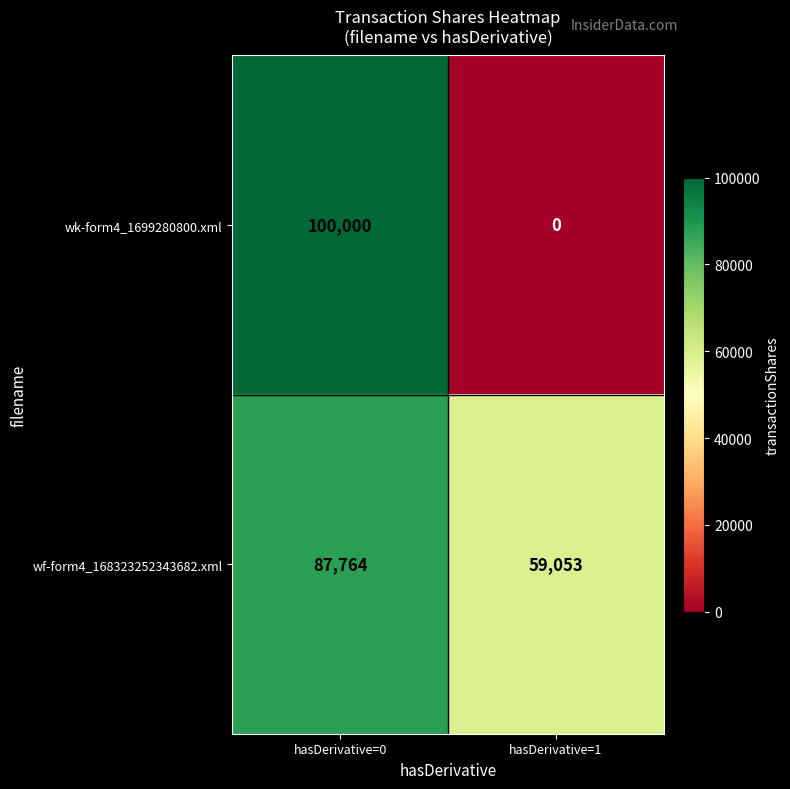

List the series in order of their overall mean, highest first.

wf-form4_168323252343682.xml, wk-form4_1699280800.xml